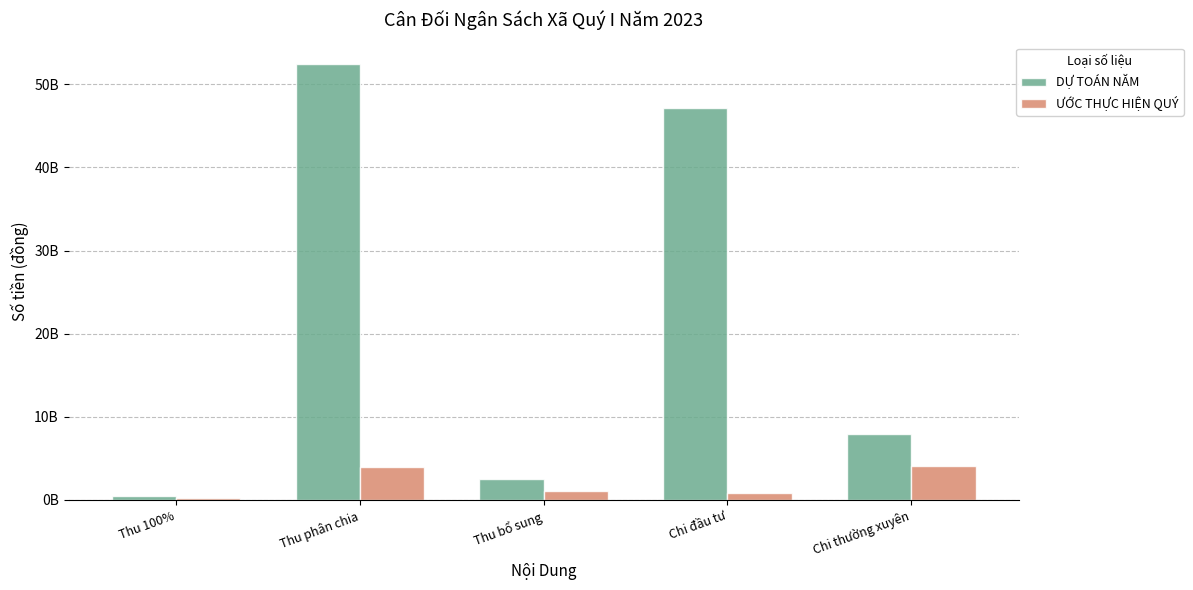

What is the label of the 2nd bar from the right?

Chi đầu tư